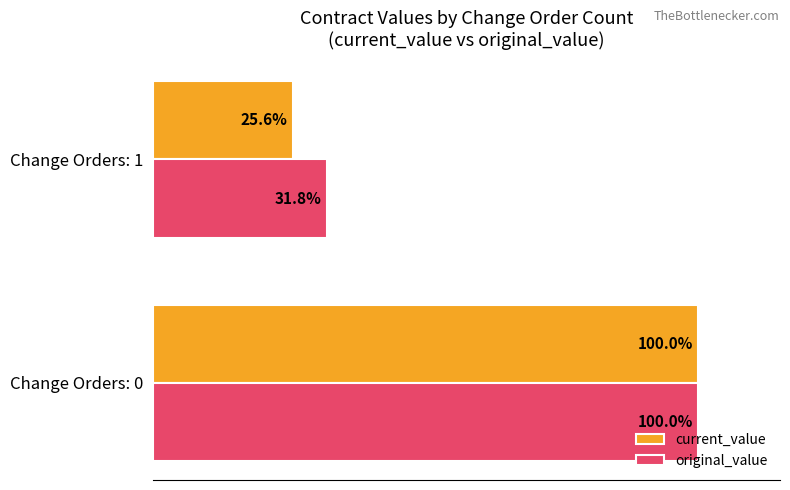

At which label does current_value reach its peak?

Change Orders: 0